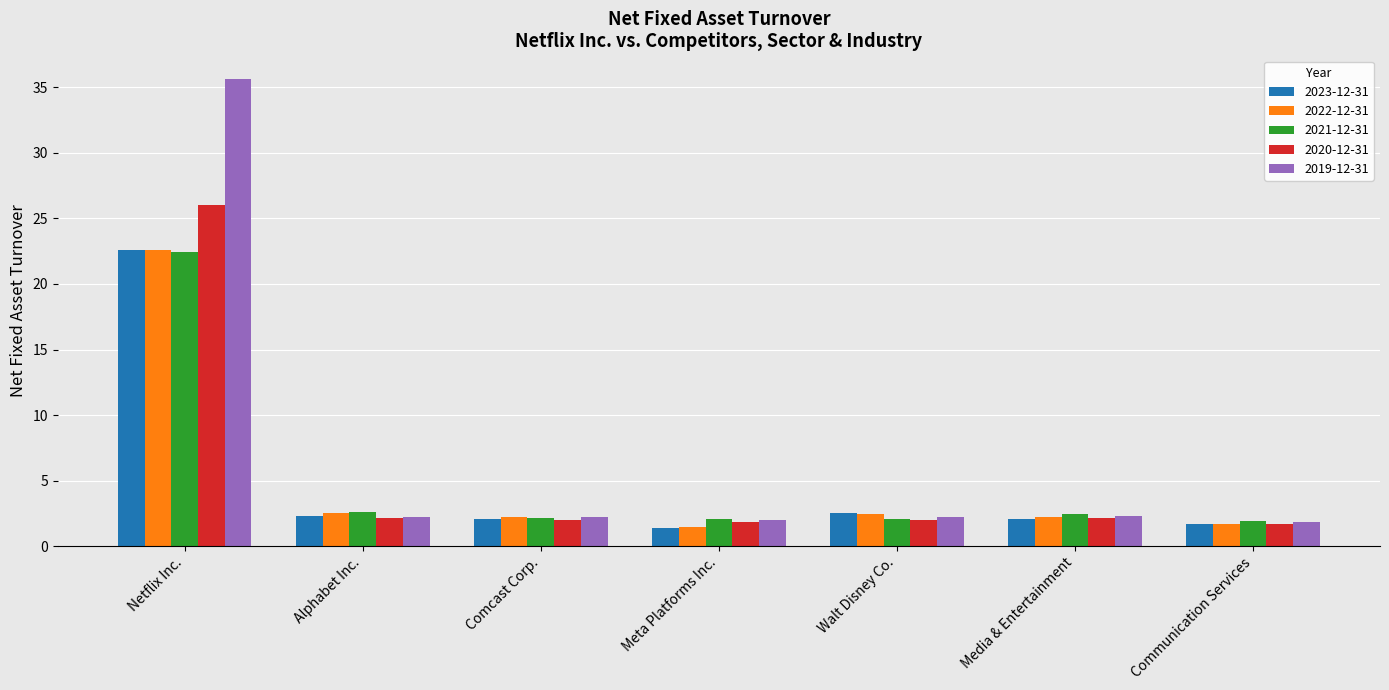

What position from the left is Comcast Corp.?

3